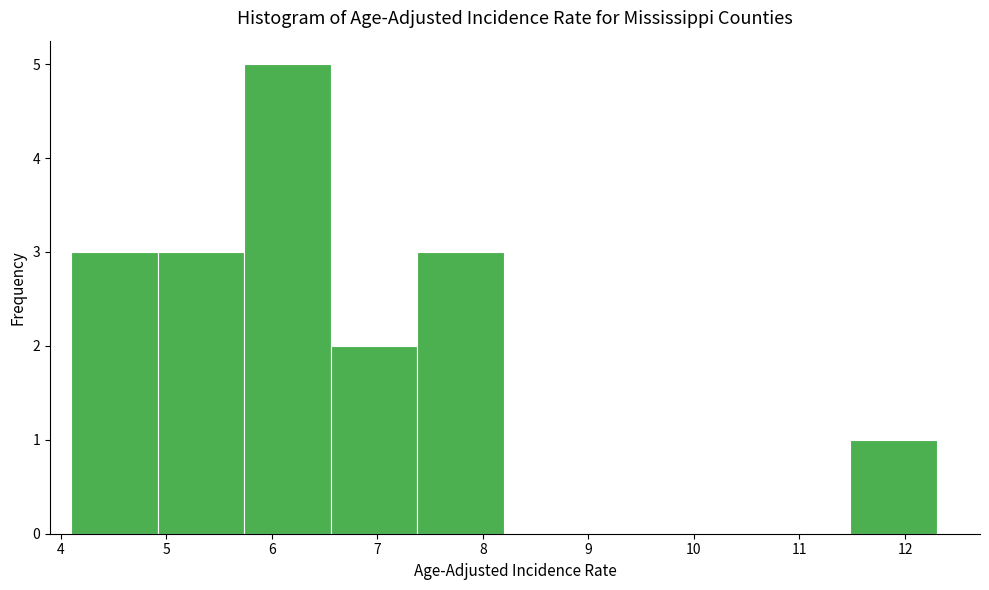

Reading left to right, transcribe this chart: for each bar, give the range it covers on the x-axis and its height. Neither the bar edges nor the heights are printed on the chart, so give them approximately, as read against the axes.

4.10 to 4.92: 3
4.92 to 5.74: 3
5.74 to 6.56: 5
6.56 to 7.38: 2
7.38 to 8.20: 3
8.20 to 9.02: 0
9.02 to 9.84: 0
9.84 to 10.66: 0
10.66 to 11.48: 0
11.48 to 12.30: 1